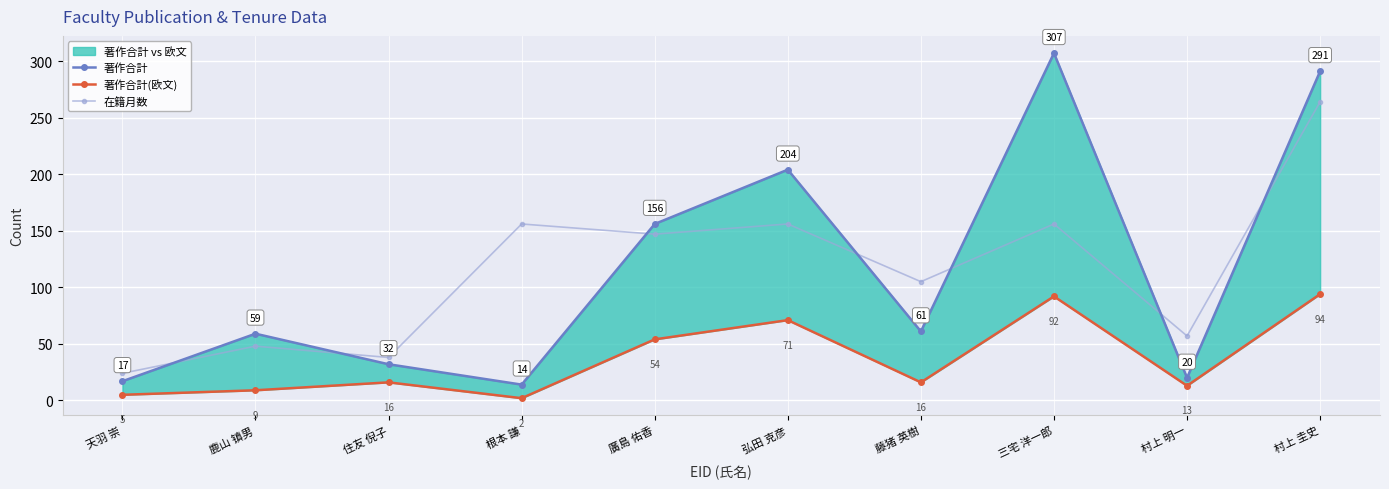

What is the sum of the 著作合計 values at 住友 倪子 and 弘田 克彦?

236